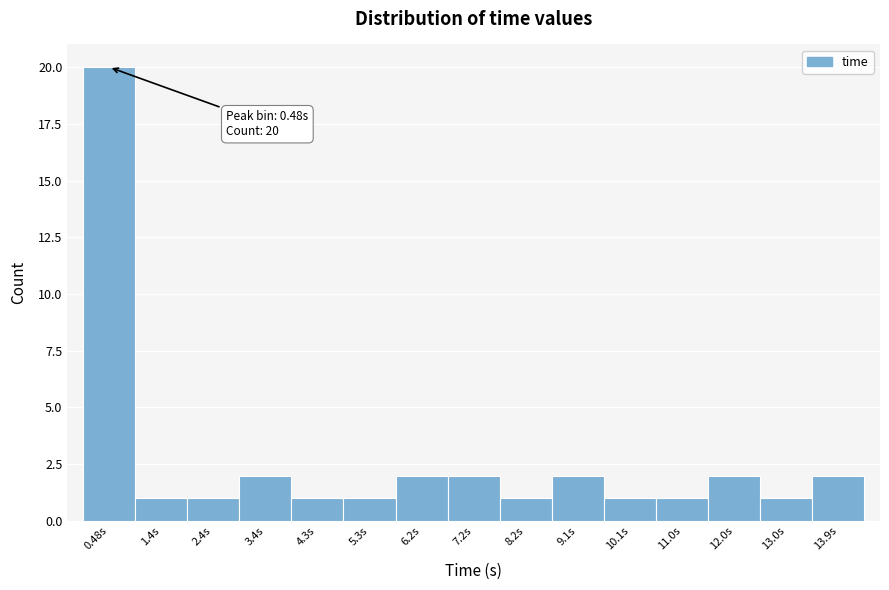

Which range on the x-axis has the tallest bar?

0.0 to 1.0